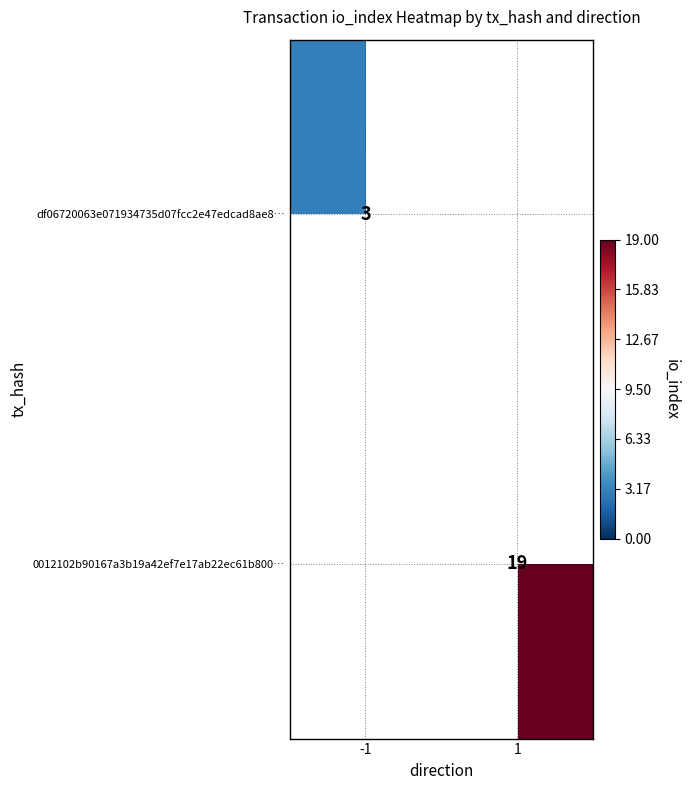

The value of df06720063e071934735d07fcc2e47edcad8ae8… at -1 is 2. True or false?

False